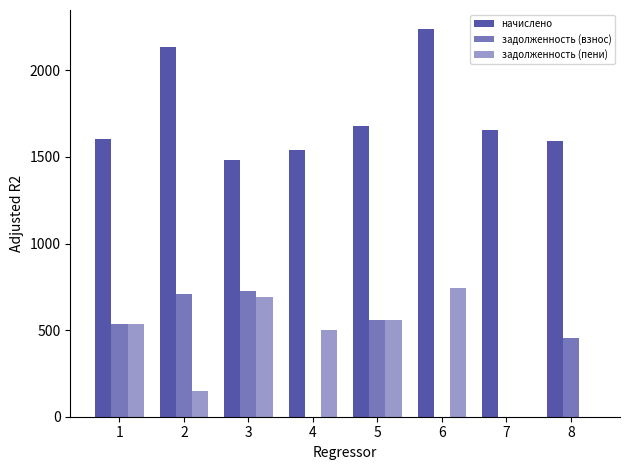

What is the total value across all series at 5?

2798.4